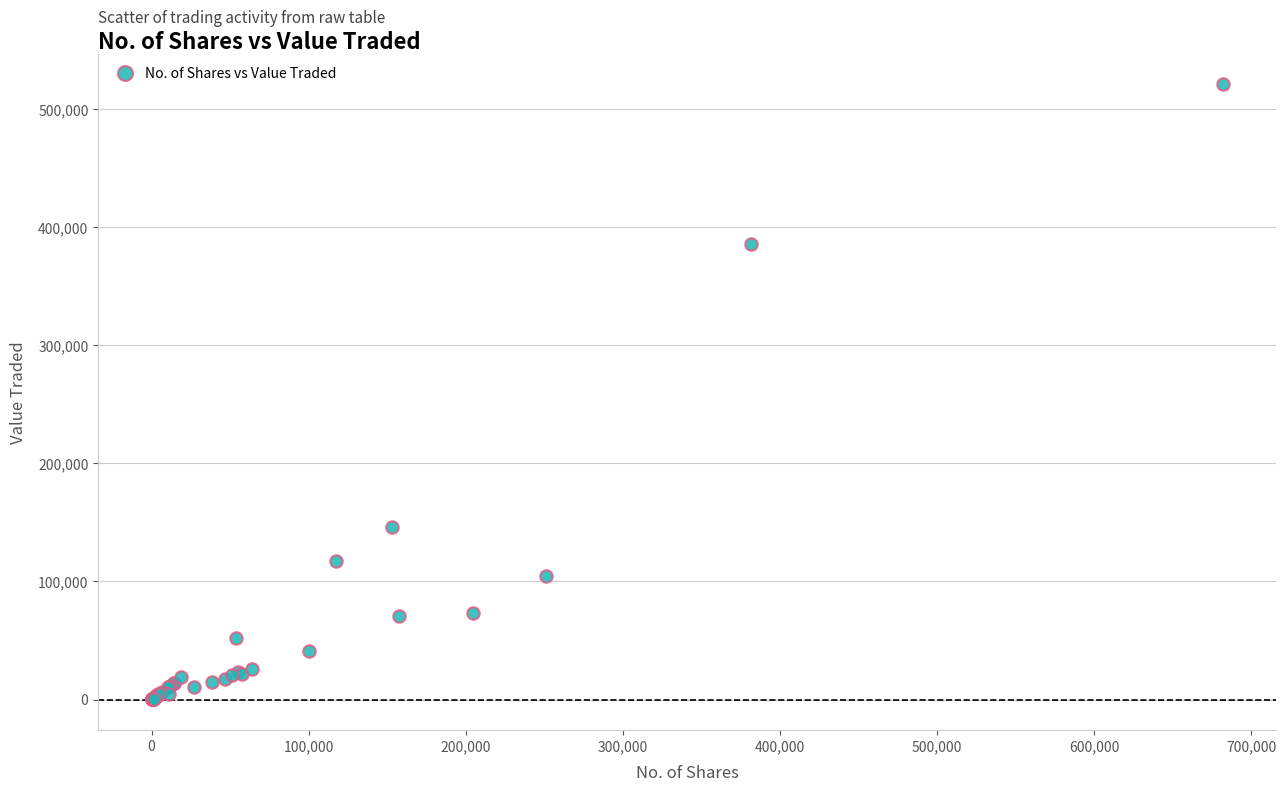

What Y value in the scatter plot is closest to 260496?

146192